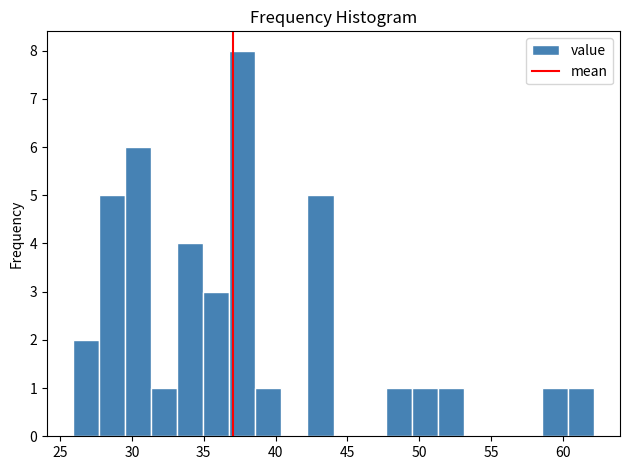

Around what value on the x-axis is the tallest bar? Give the approximate position of its centre, as read against the axis.

37.5